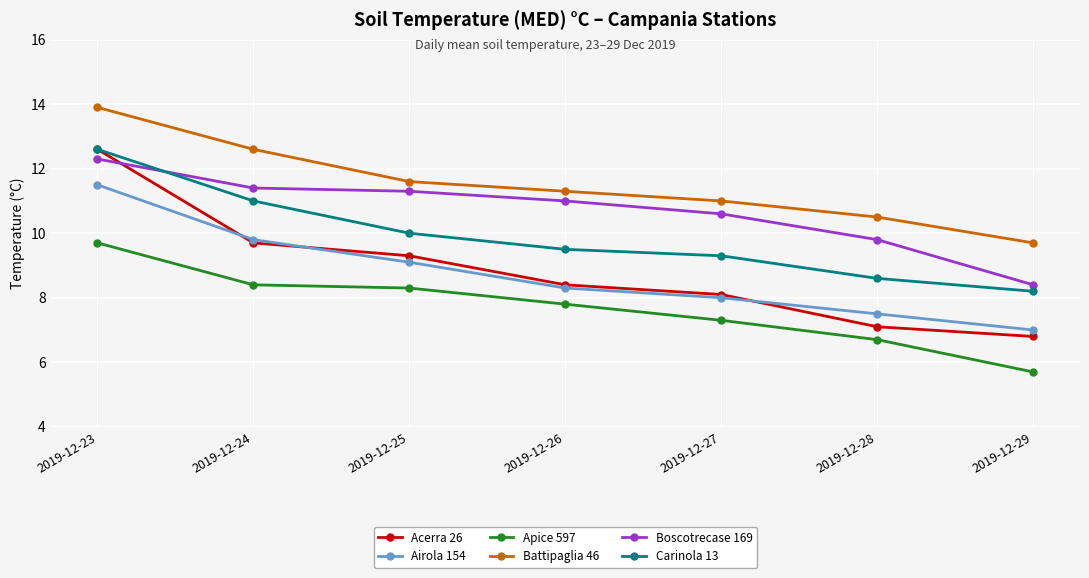

How many series are shown in this chart?

6